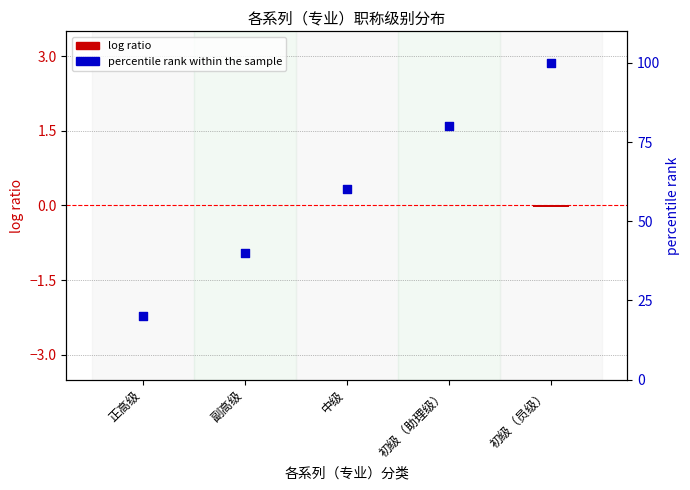

At which category is the sum across all series the highest?

初级（员级）